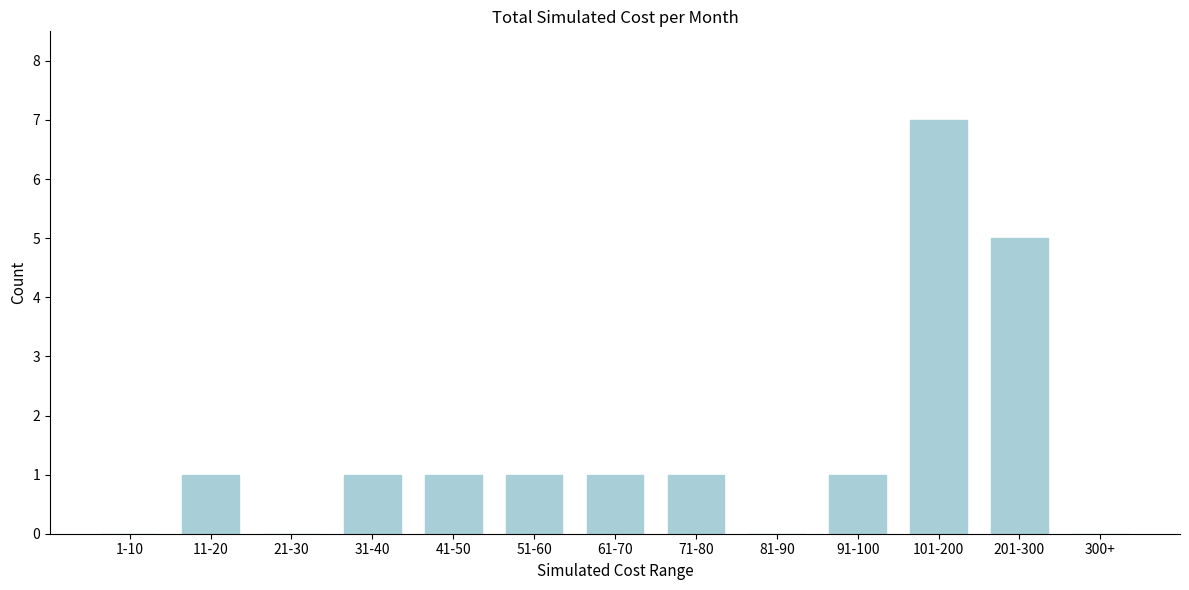

Reading right to left, extract all data points from this chart.

300+=0	201-300=5	101-200=7	91-100=1	81-90=0	71-80=1	61-70=1	51-60=1	41-50=1	31-40=1	21-30=0	11-20=1	1-10=0